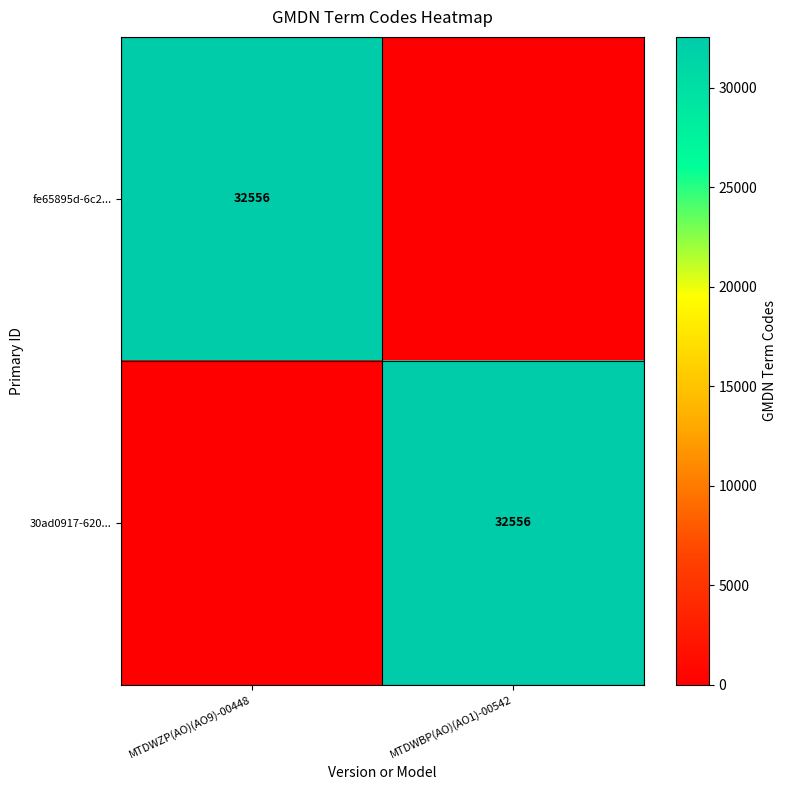

True or false: fe65895d-6c2... has a value of 32556 at MTDWZP(AO)(AO9)-00448.

True